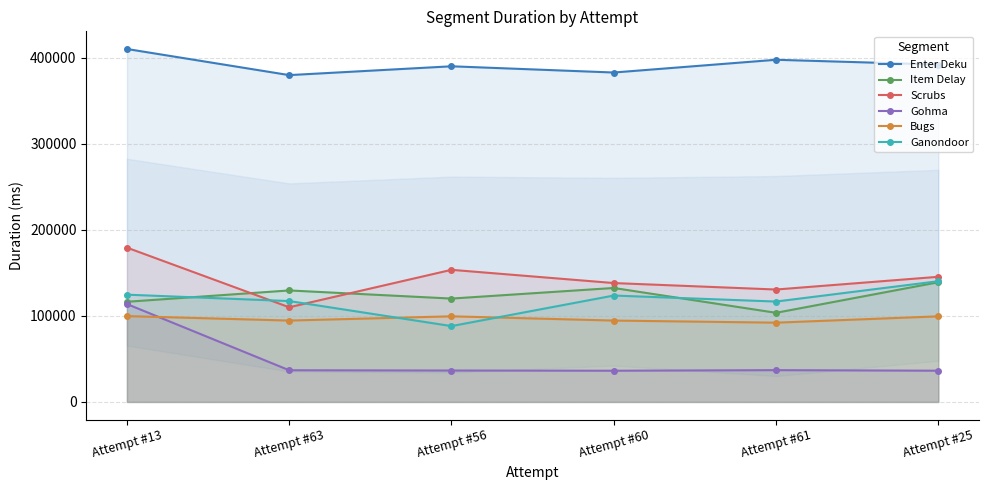

Reading right to left, list all the values displayed in this chart.

Enter Deku: Attempt #25=392350	Attempt #61=397930	Attempt #60=383105	Attempt #56=390342	Attempt #63=380084	Attempt #13=410467
Item Delay: Attempt #25=139202	Attempt #61=103666	Attempt #60=132537	Attempt #56=120221	Attempt #63=129673	Attempt #13=116493
Scrubs: Attempt #25=145542	Attempt #61=130751	Attempt #60=138268	Attempt #56=153656	Attempt #63=110106	Attempt #13=179482
Gohma: Attempt #25=36329	Attempt #61=36978	Attempt #60=36306	Attempt #56=36542	Attempt #63=36852	Attempt #13=113860
Bugs: Attempt #25=99551	Attempt #61=92205	Attempt #60=94646	Attempt #56=99588	Attempt #63=94646	Attempt #13=99845
Ganondoor: Attempt #25=140422	Attempt #61=116755	Attempt #60=123753	Attempt #56=88232	Attempt #63=117324	Attempt #13=124766